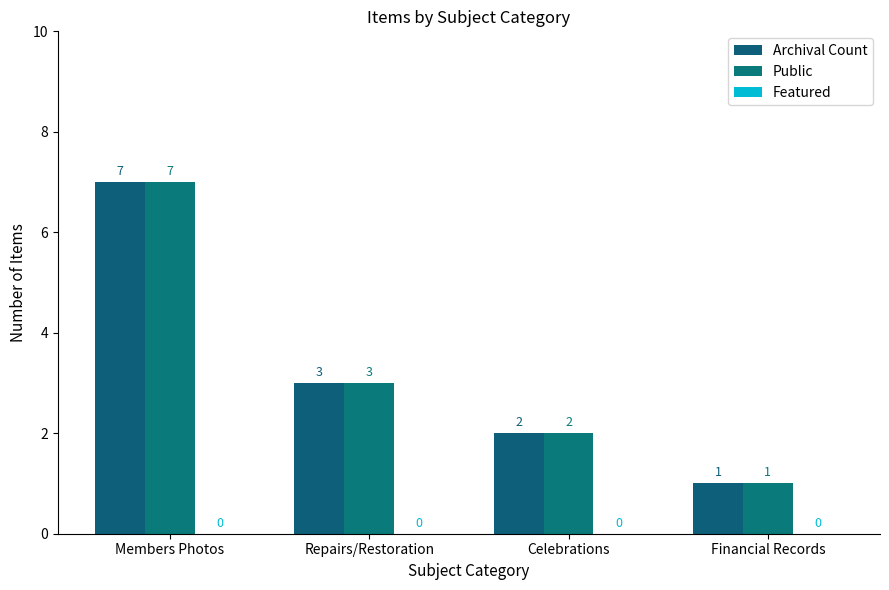

Does the chart contain any negative values?

No